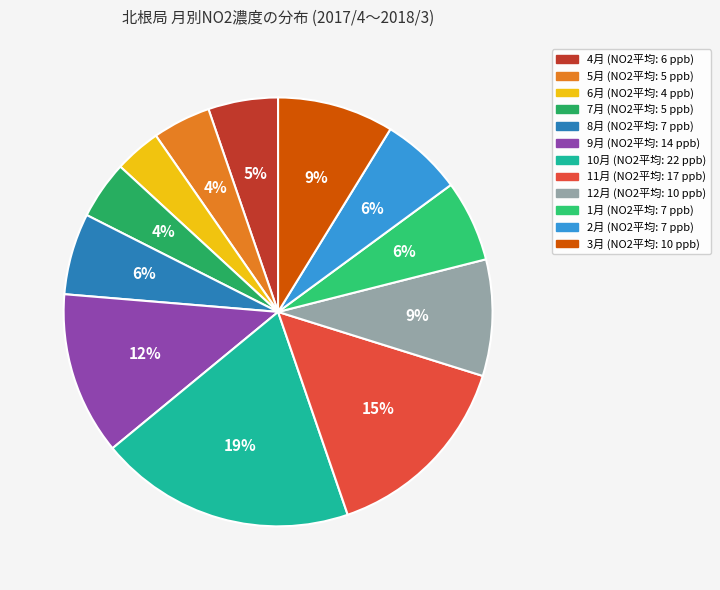

To the nearest percent, what is the average slice percentage?

8%